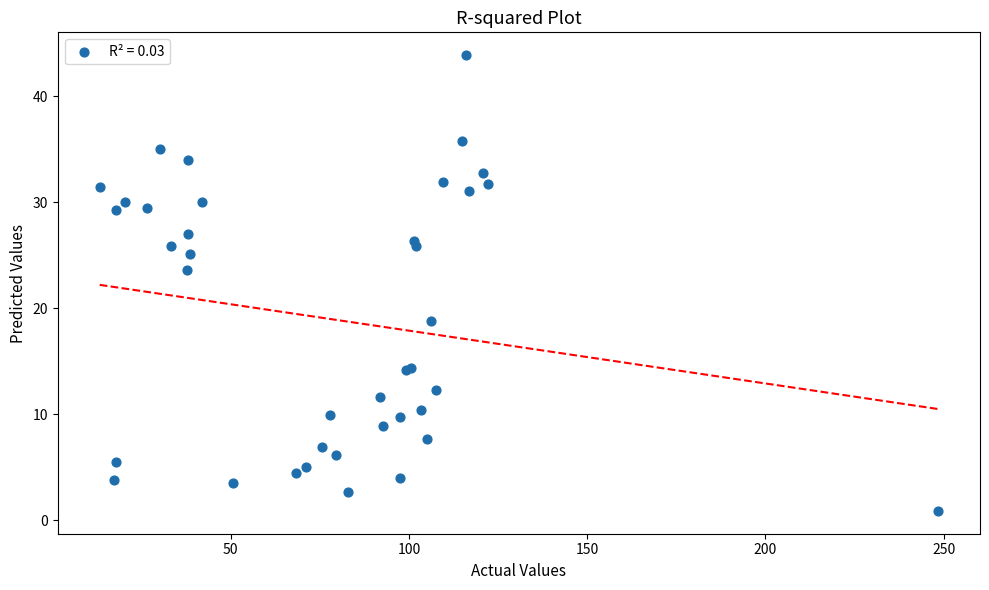

What Y value in the scatter plot is closest to 22?

23.6